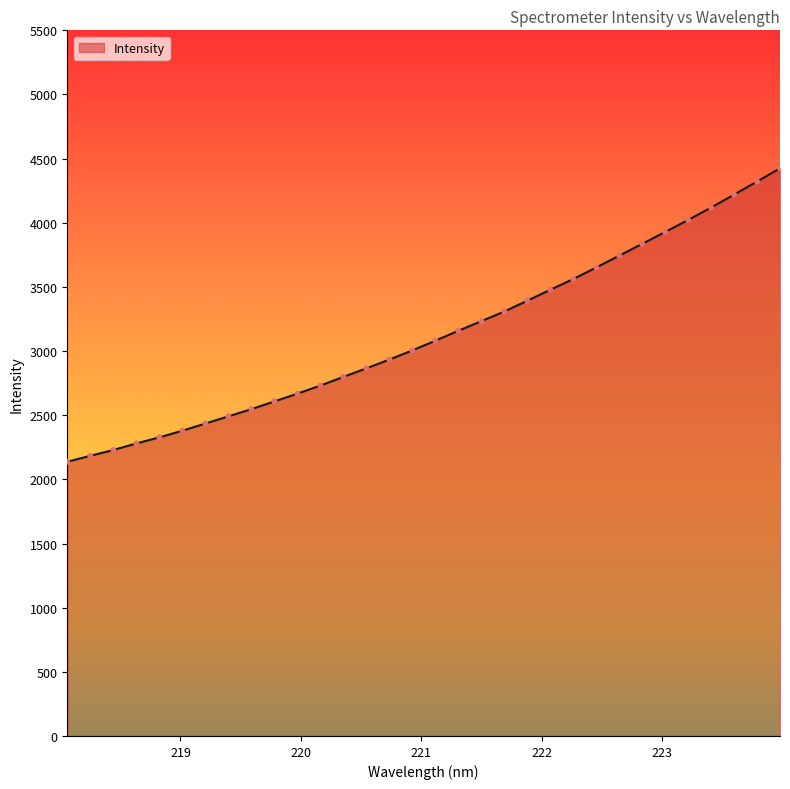

What is the minimum value shown in the chart?

2137.5